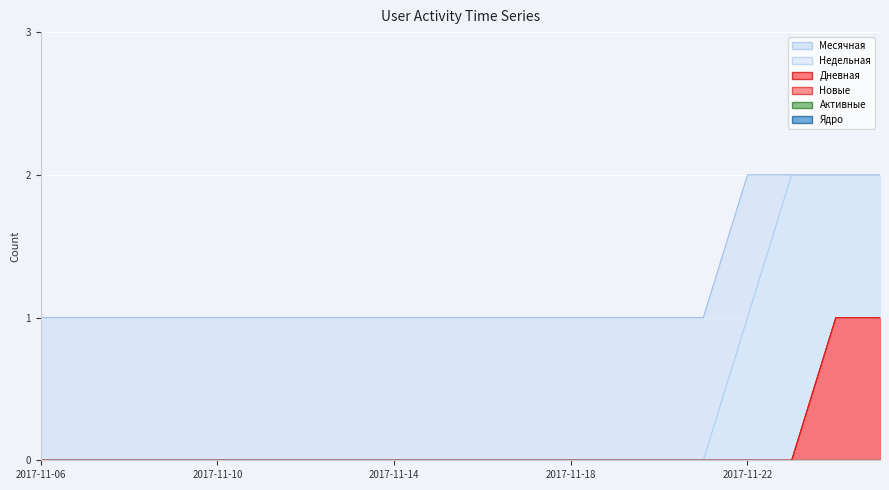

At how many categories does at least one series exceed 0?

20